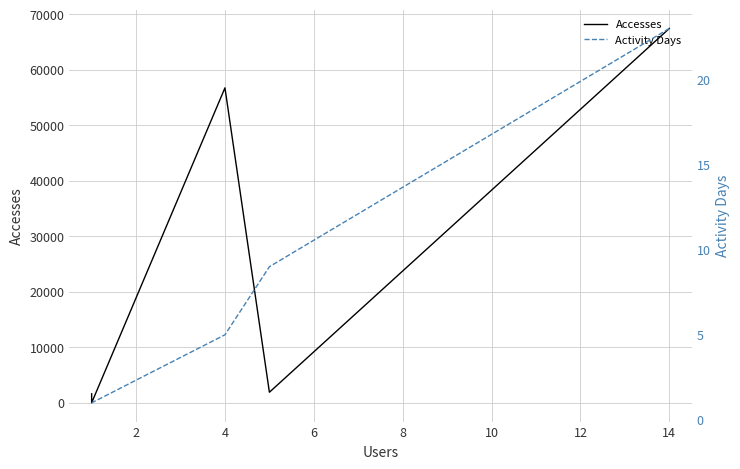

Rank the series at 4 from lowest to highest value.

Activity Days, Accesses